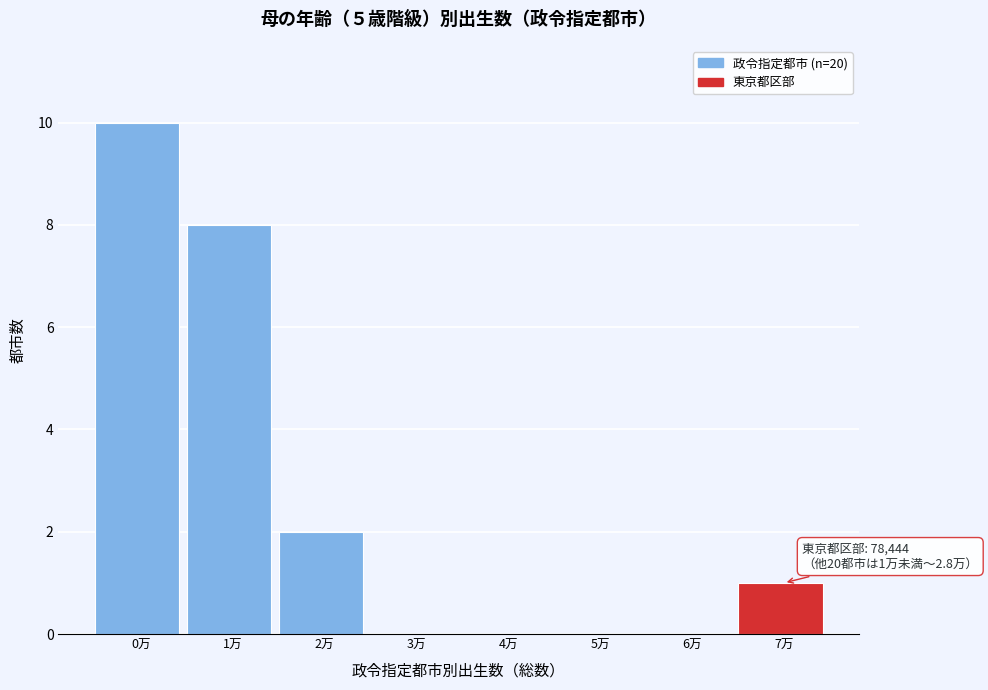

Reading left to right, transcribe all the data shown in this chart.

0万=10	1万=8	2万=2	3万=0	4万=0	5万=0	6万=0	7万=1